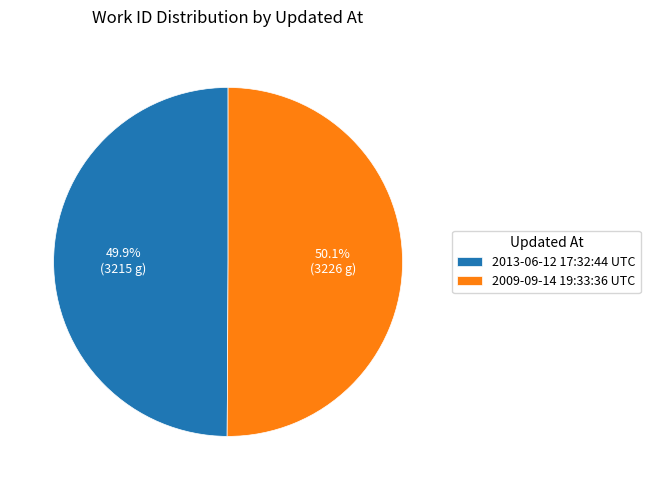

How many slices are in this pie chart?

2